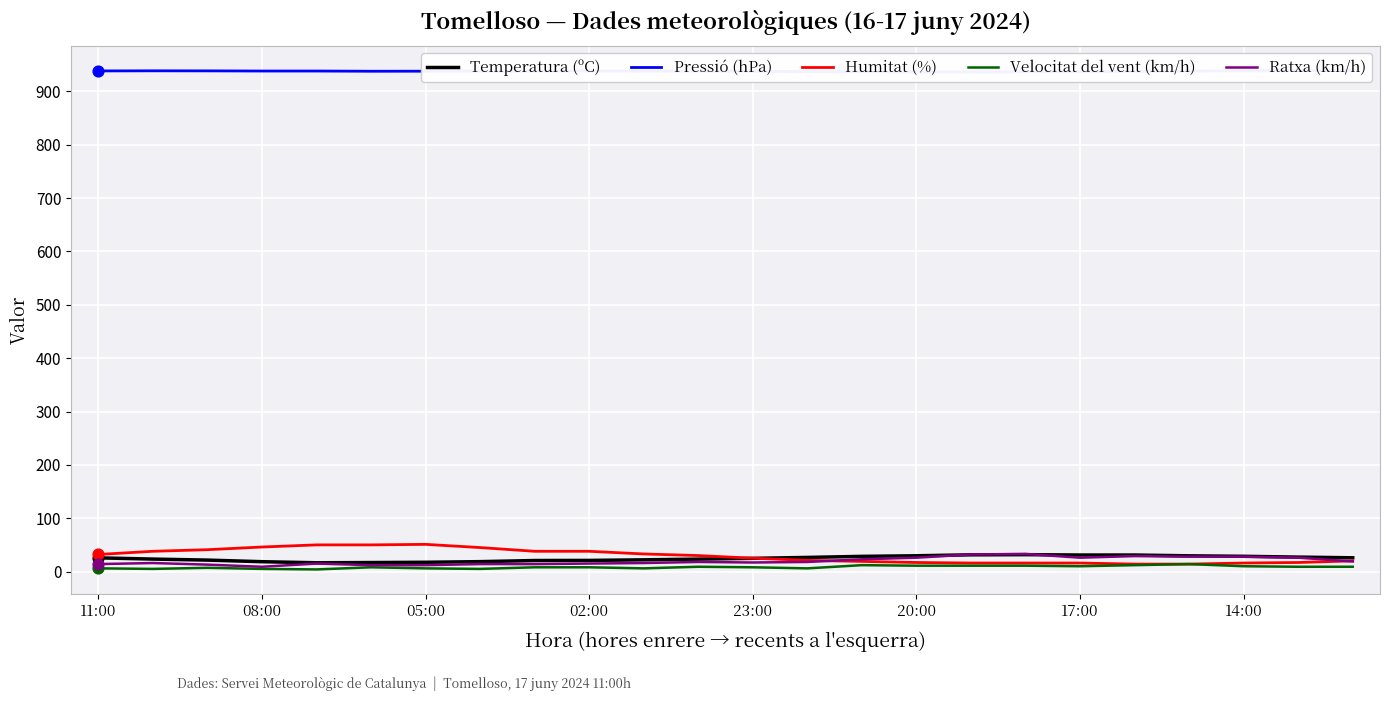

Which series contains the highest Y value?

Pressió (hPa)